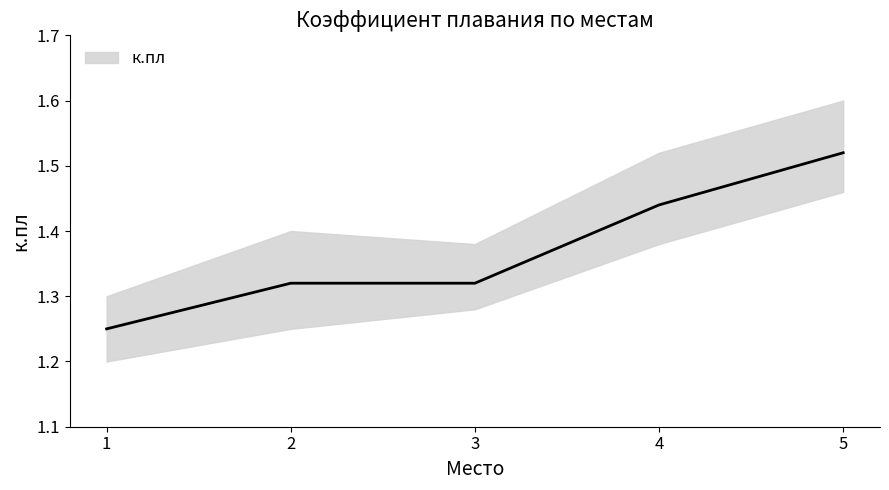

How many lines are shown in the chart?

1